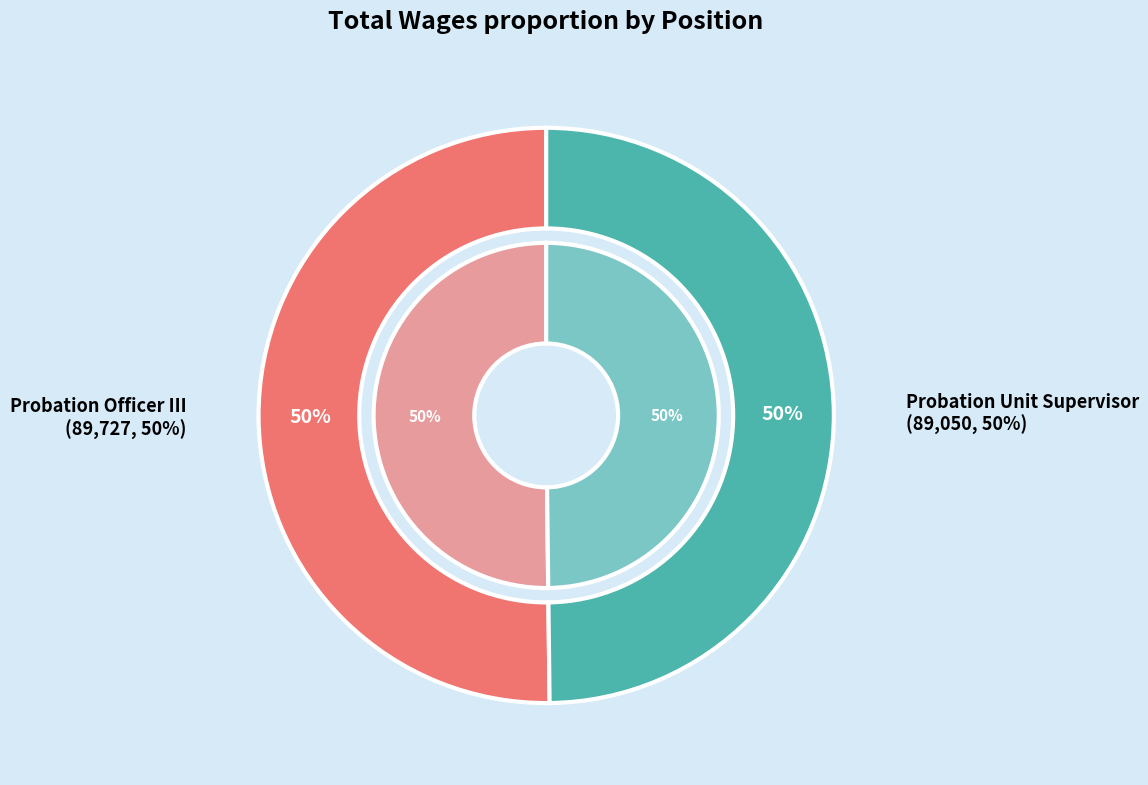

Is the sum of Probation Unit Supervisor and Probation Officer III greater than half?

Yes